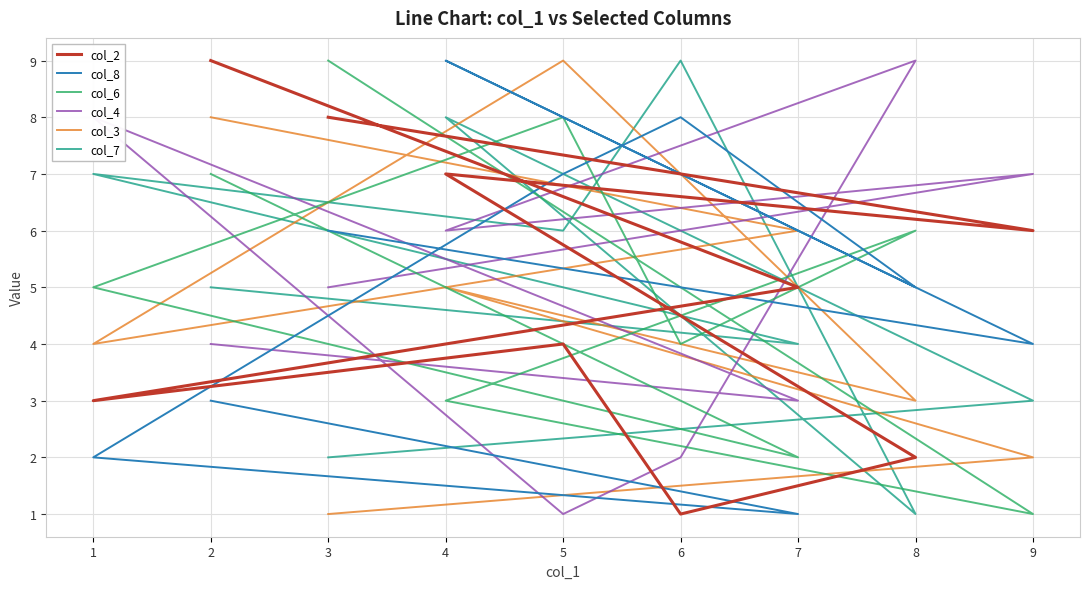

At 2, list the series in order from largest to smallest.

col_2, col_3, col_6, col_7, col_4, col_8